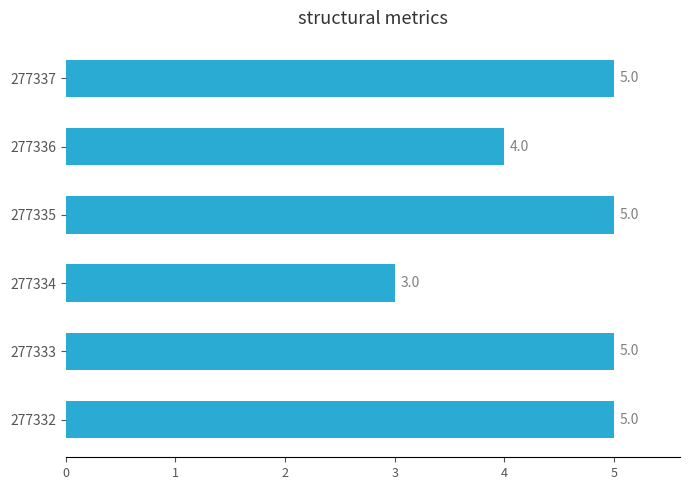

What is the sum of all values?

27